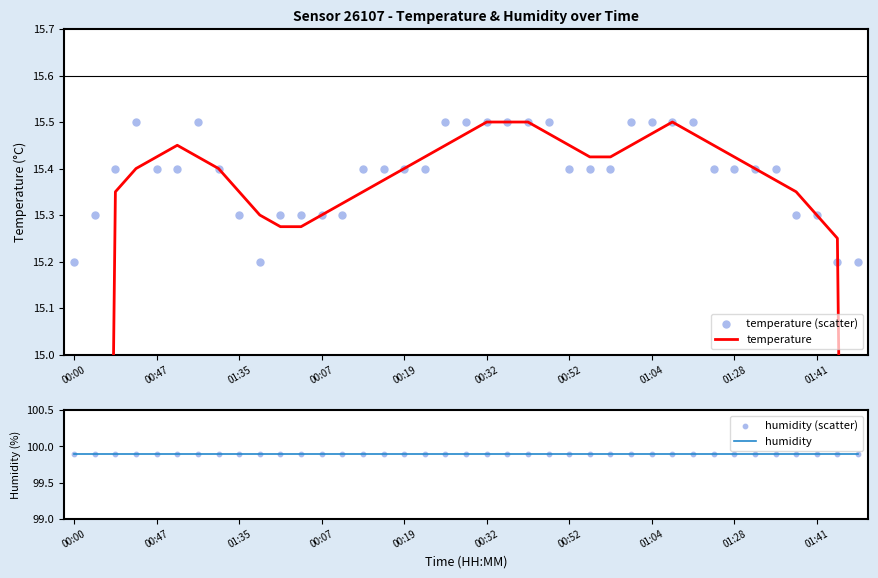

Which series contains the lowest Y value?

temperature